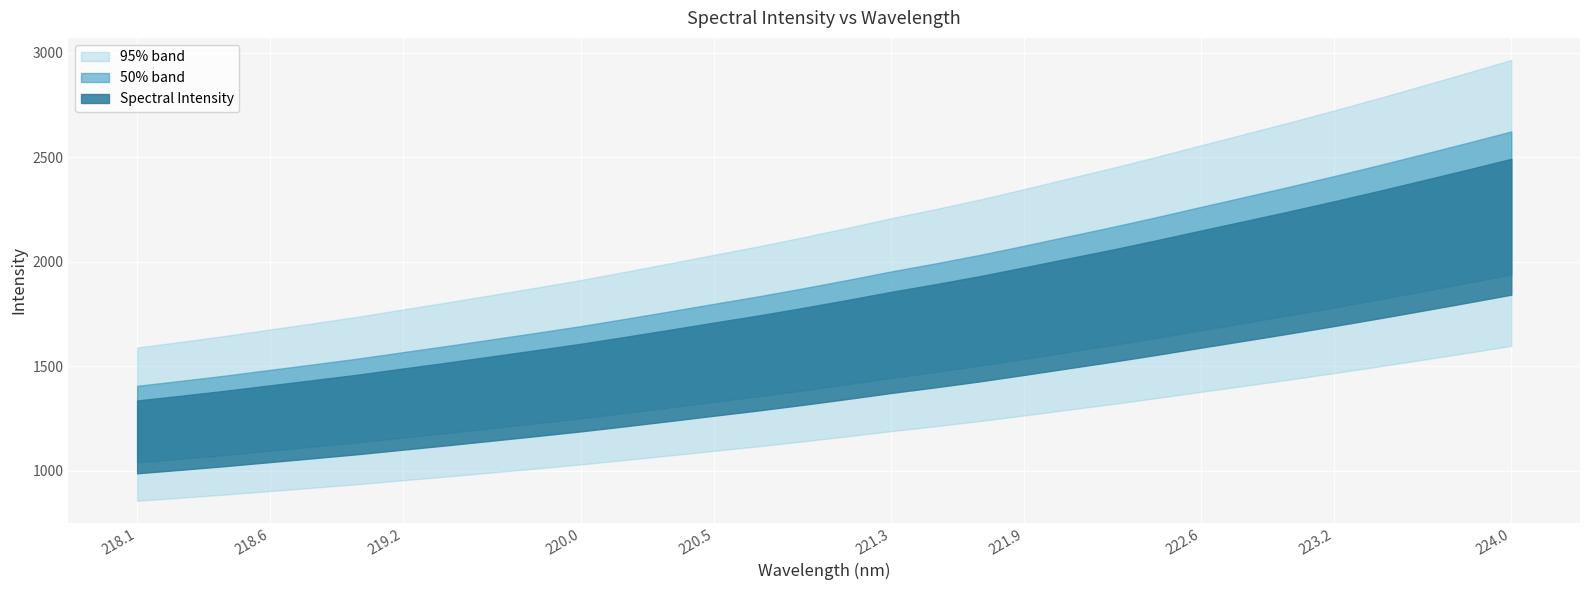

Which category has the highest value across all series?

223.9802